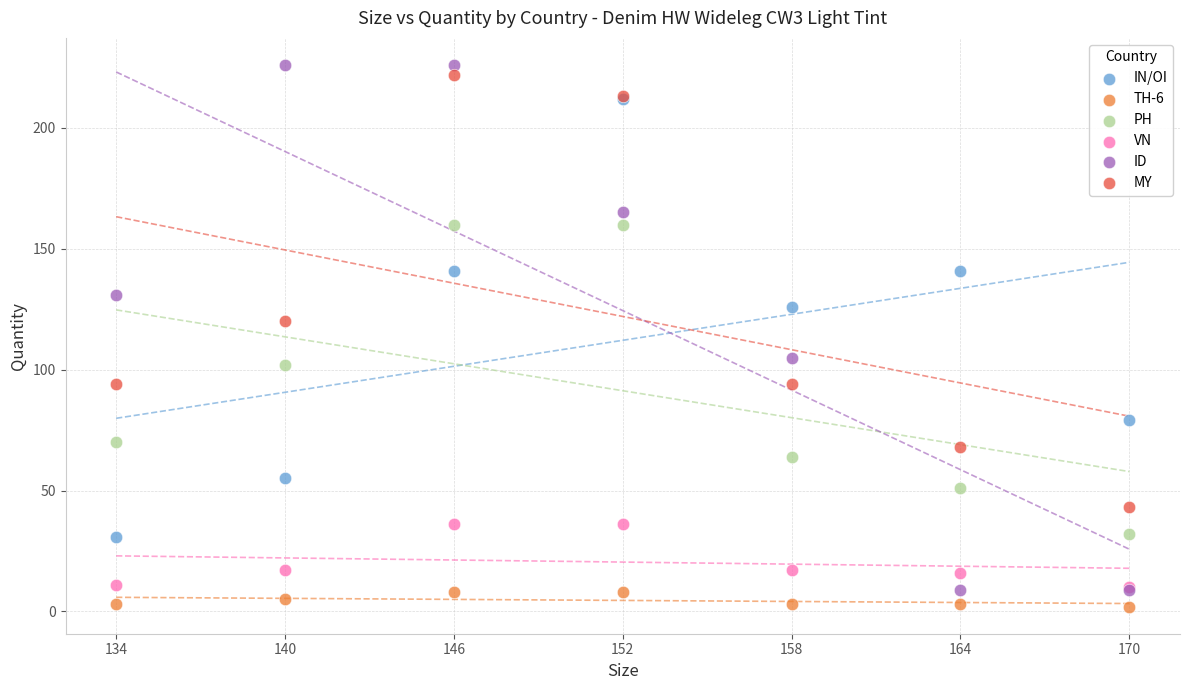

In the ID series, what Y value is closest to 117?

105